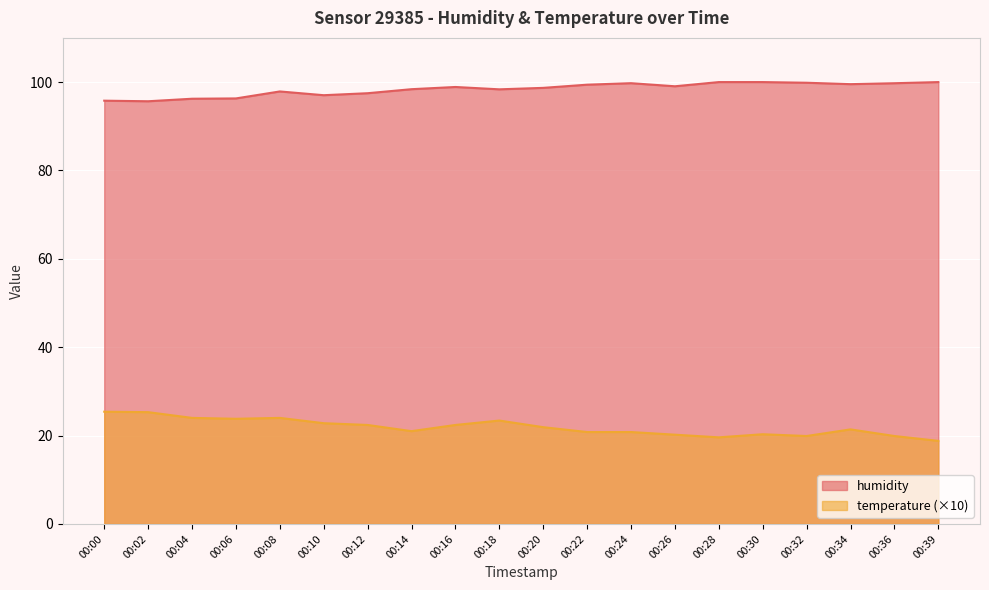

What is the sum of all temperature values?

438.1